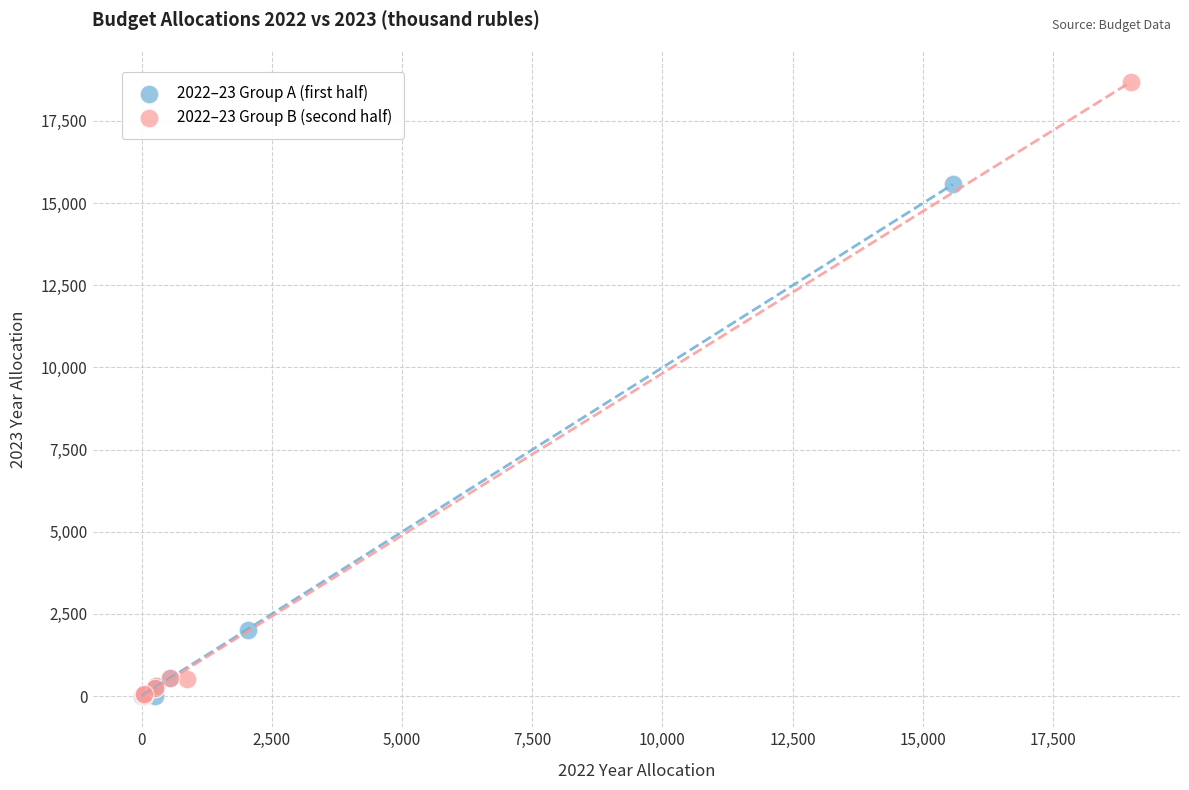

Which series has the largest Y range (max minus min)?

2022–23 Group B (second half)